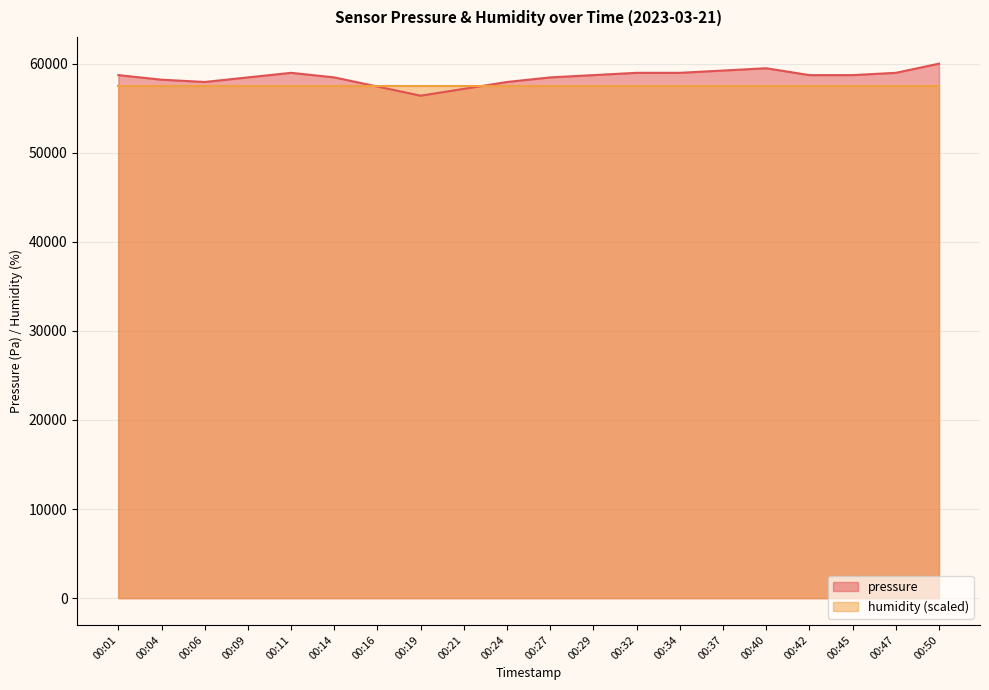

Rank the categories by value from lowest to highest.

00:19, 00:21, 00:16, 00:06, 00:24, 00:04, 00:09, 00:14, 00:27, 00:01, 00:29, 00:42, 00:45, 00:11, 00:32, 00:34, 00:47, 00:37, 00:40, 00:50